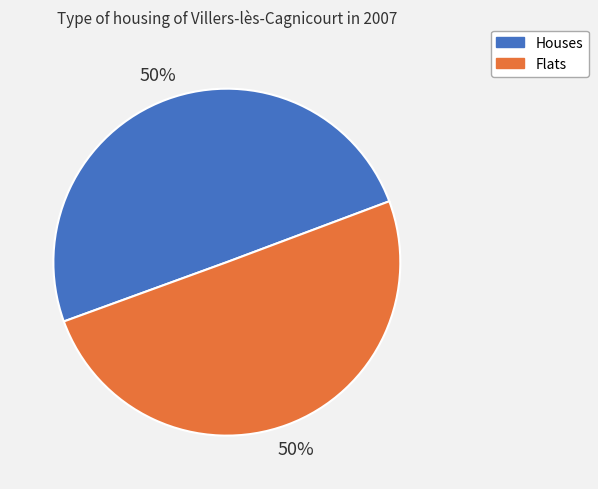

To the nearest percent, what is the average slice percentage?

50%